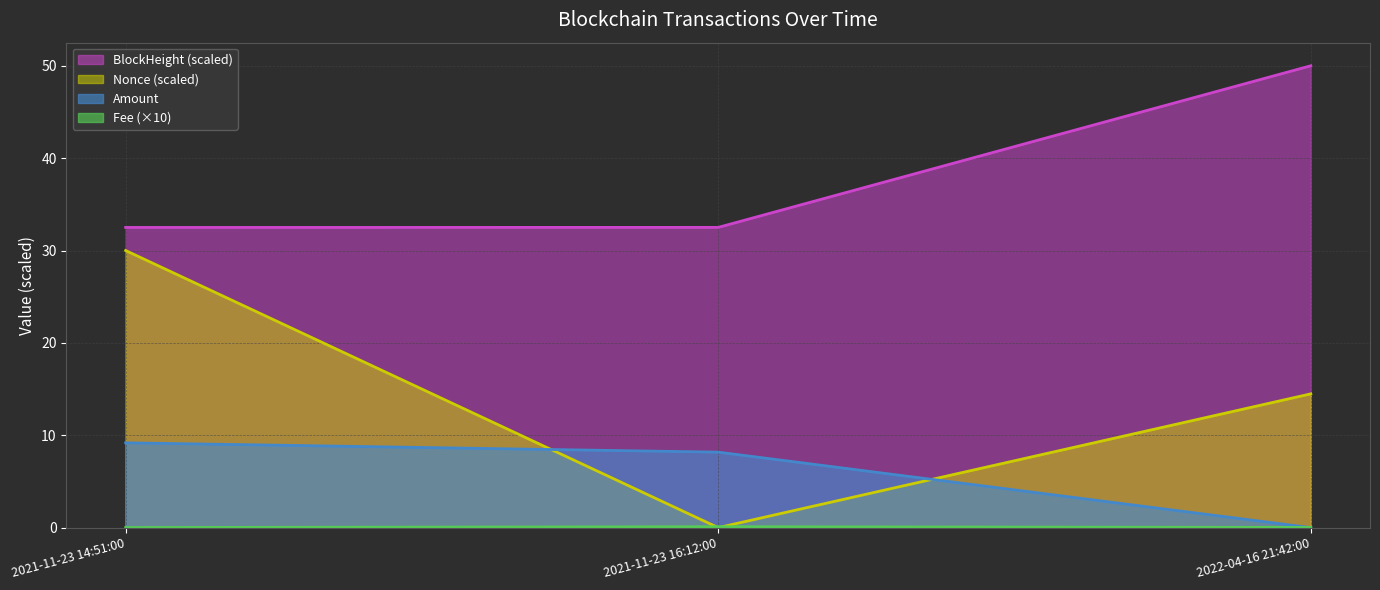

What is the label of the 1st point from the right?

2022-04-16 21:42:00